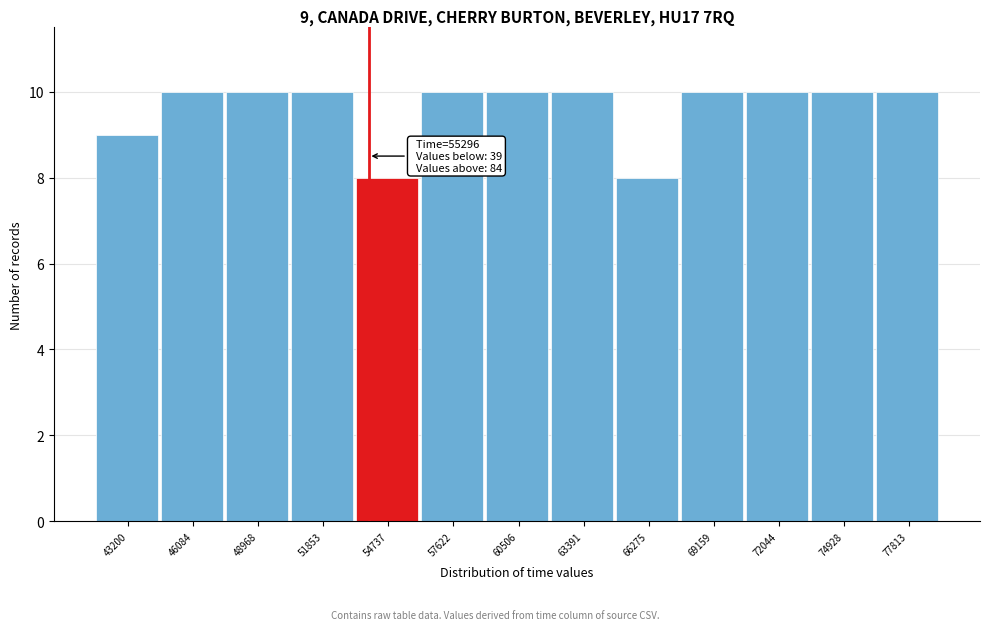

Reading left to right, list all the values displayed in this chart.

9	10	10	10	8	10	10	10	8	10	10	10	10